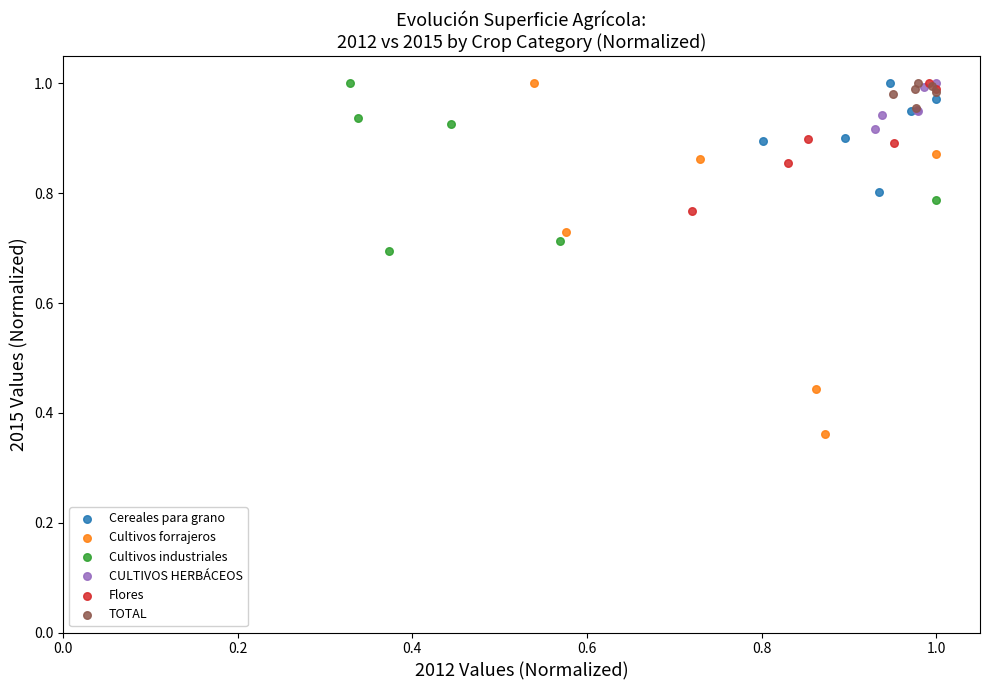

Which series has the largest Y range (max minus min)?

Cultivos forrajeros